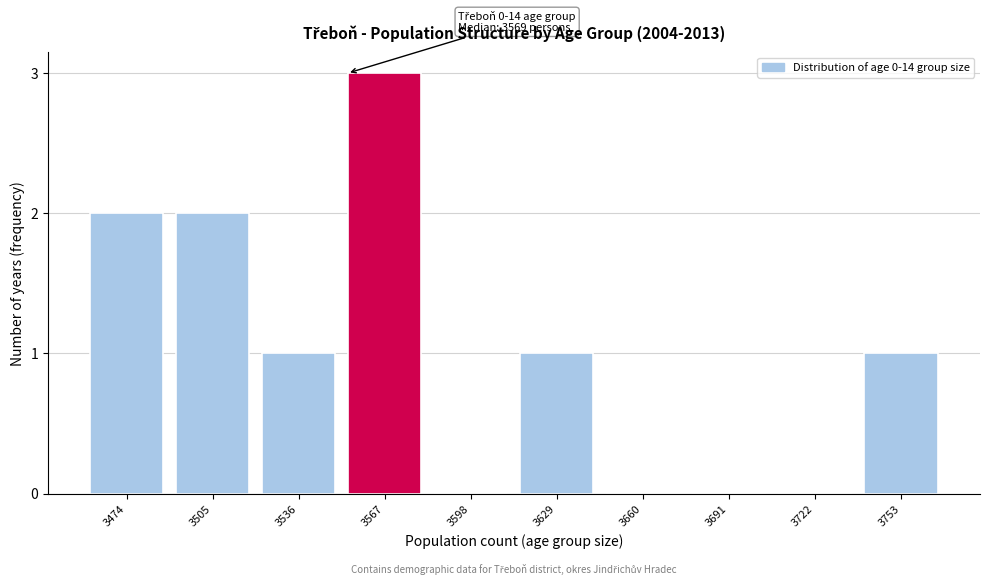

Reading left to right, what are all the values shown in this chart?

3474=2	3505=2	3536=1	3567=3	3598=0	3629=1	3660=0	3691=0	3722=0	3753=1